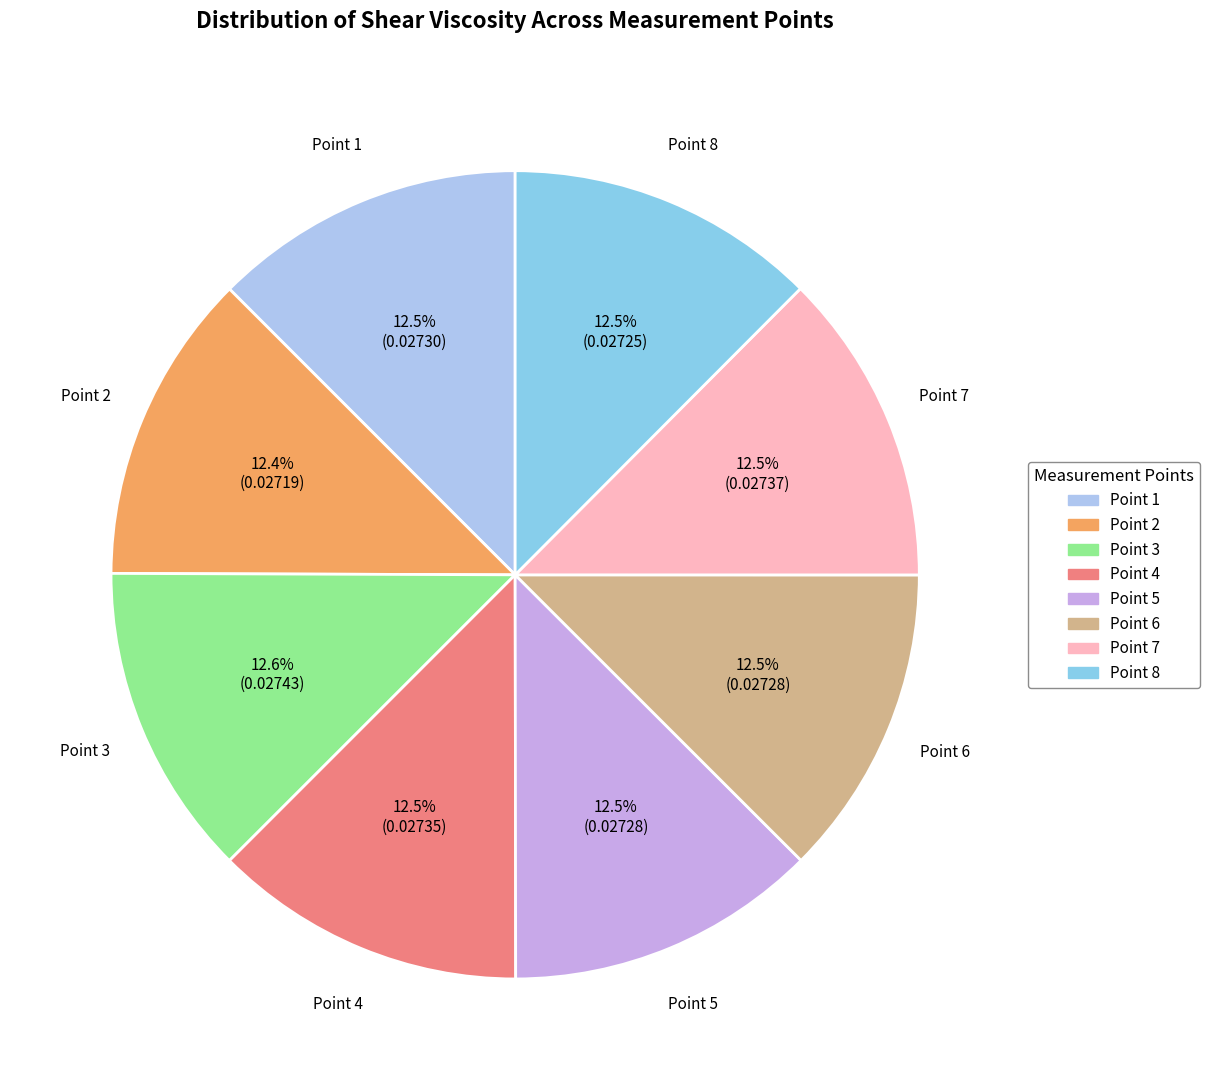

Combined, do Point 2 and Point 1 account for over 50%?

No